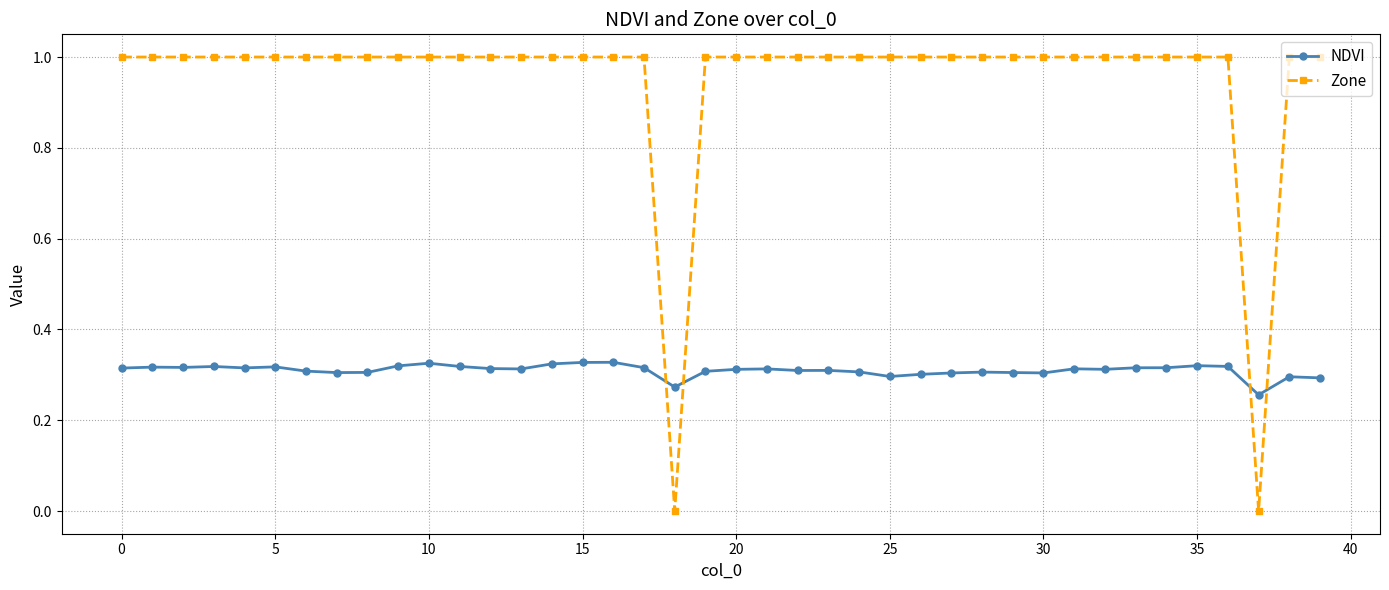

List the series in order of their peak value, highest first.

Zone, NDVI